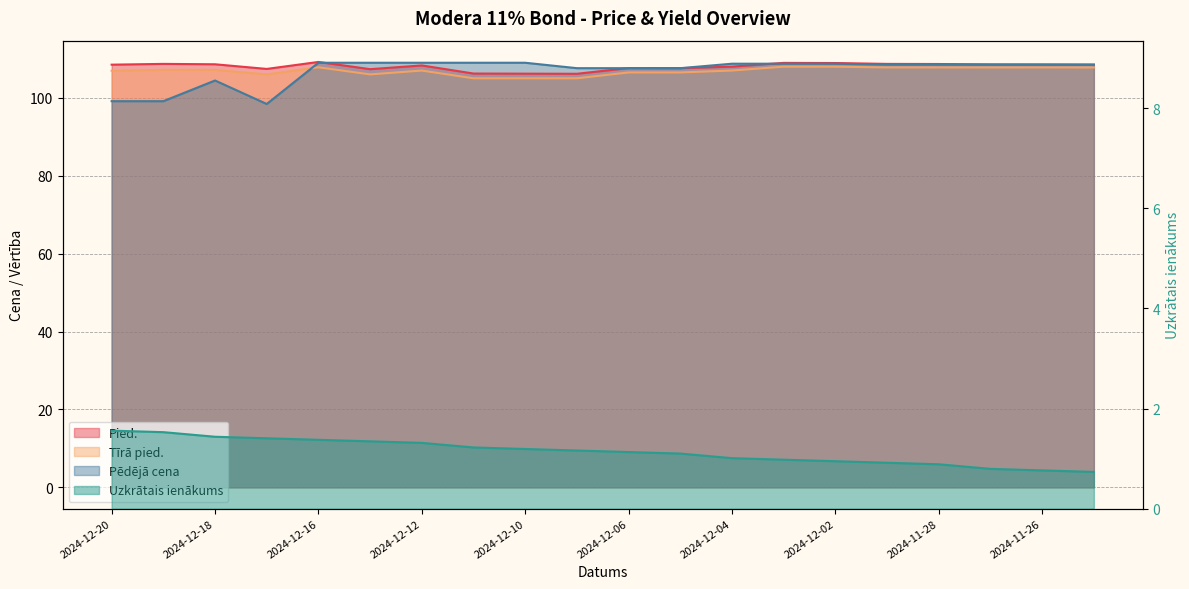

What is the spread (max minus min) of values at 2024-12-17?

106.0